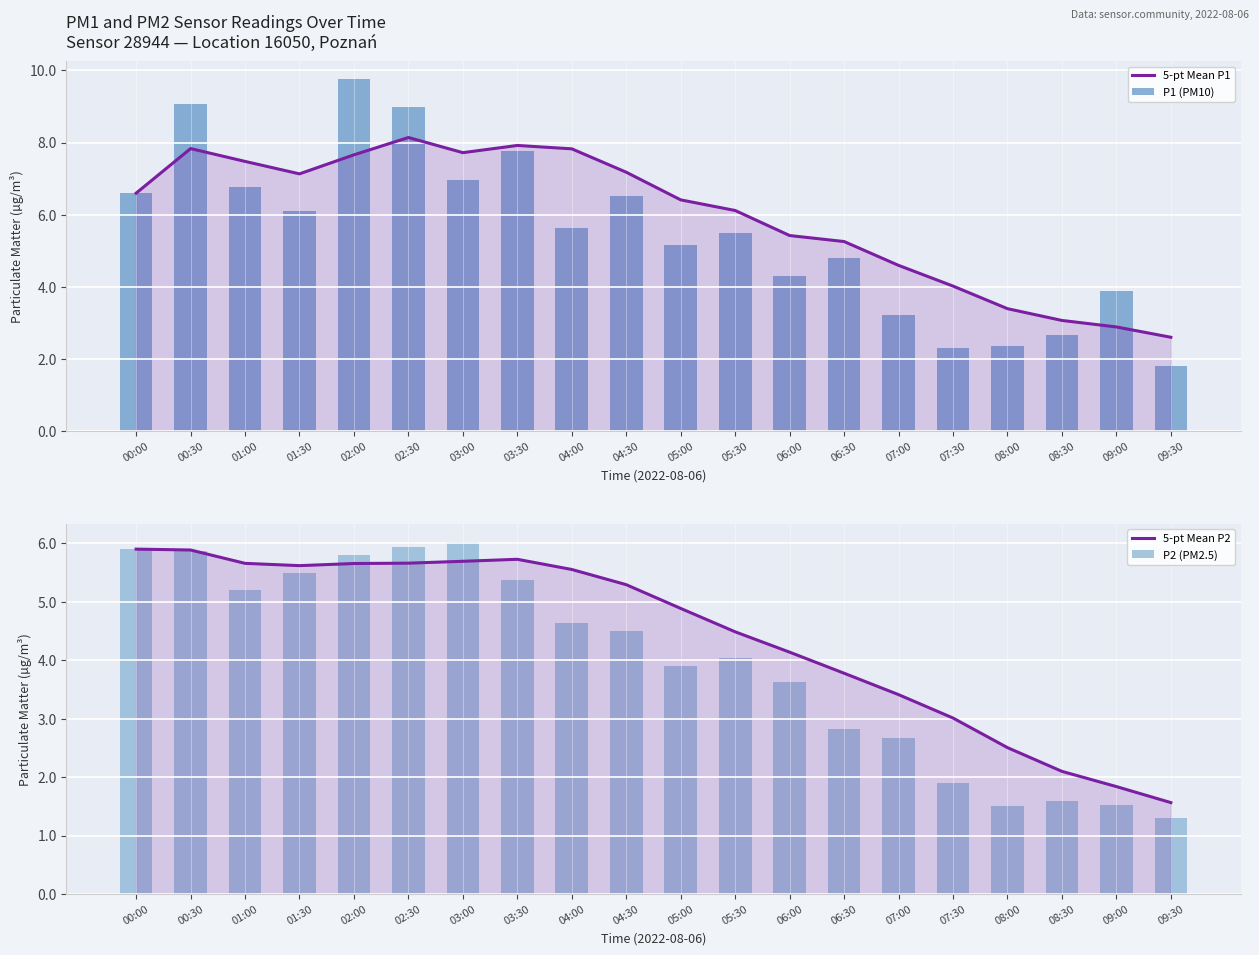

How many values in the P2 (PM2.5) series are below 4?

9